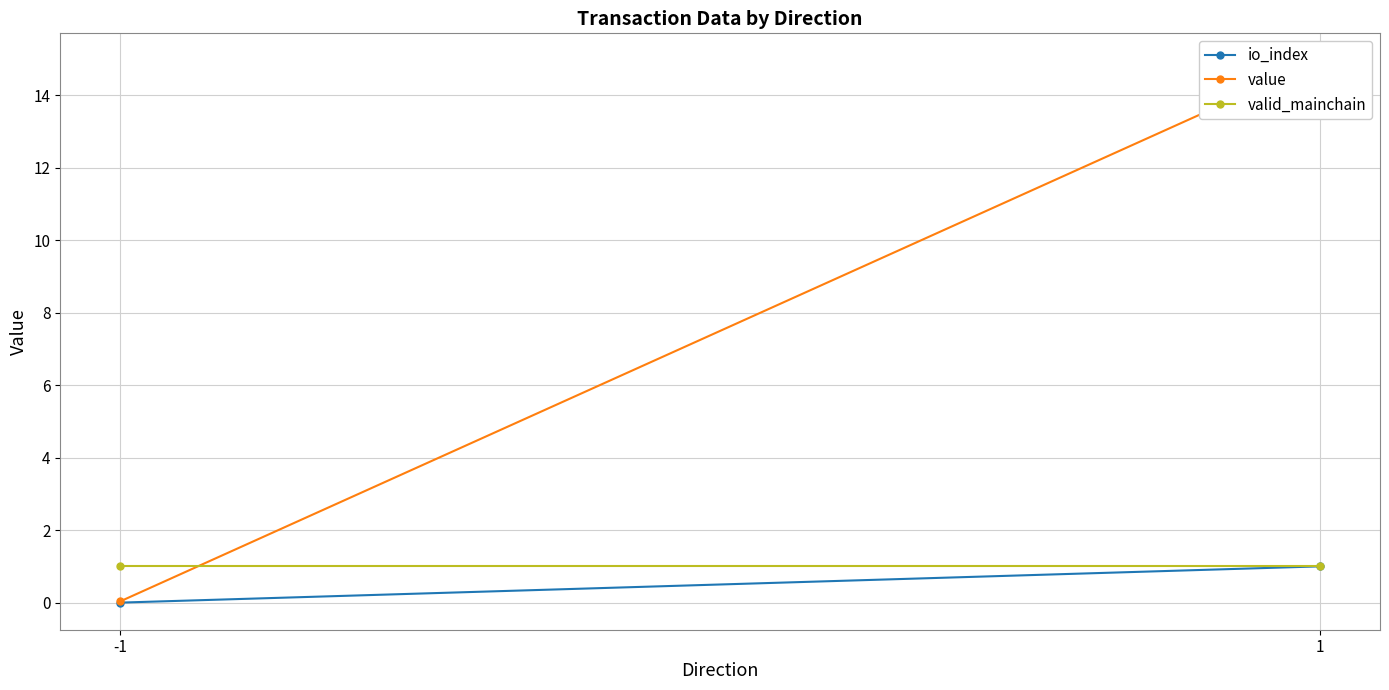

How many categories are shown in the chart?

2